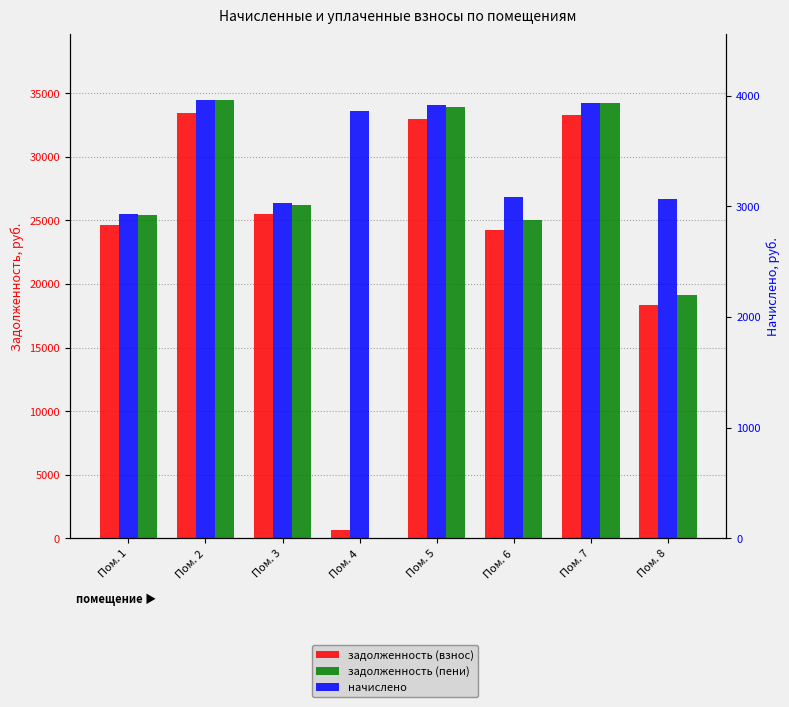

Which series has the largest total across all categories?

задолженность (пени)